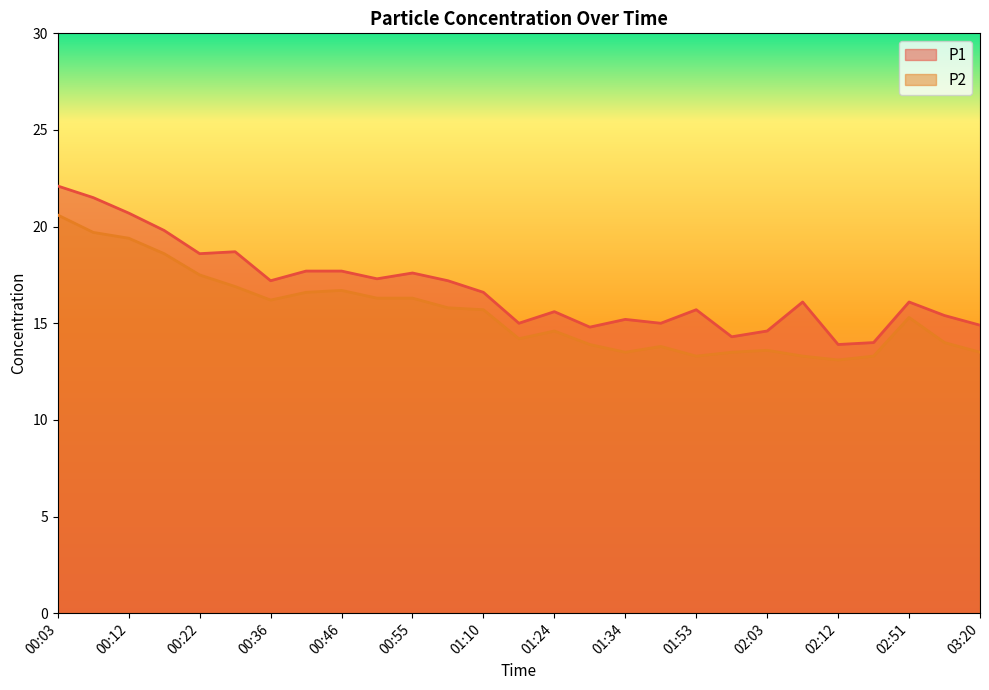

Rank the series by their average value, from highest to lowest.

P1, P2